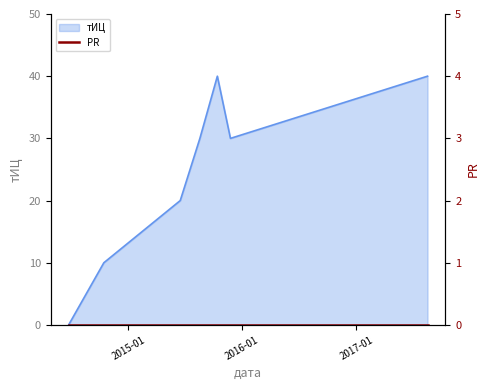

Which label corresponds to the smallest value in the chart?

2014-06-23